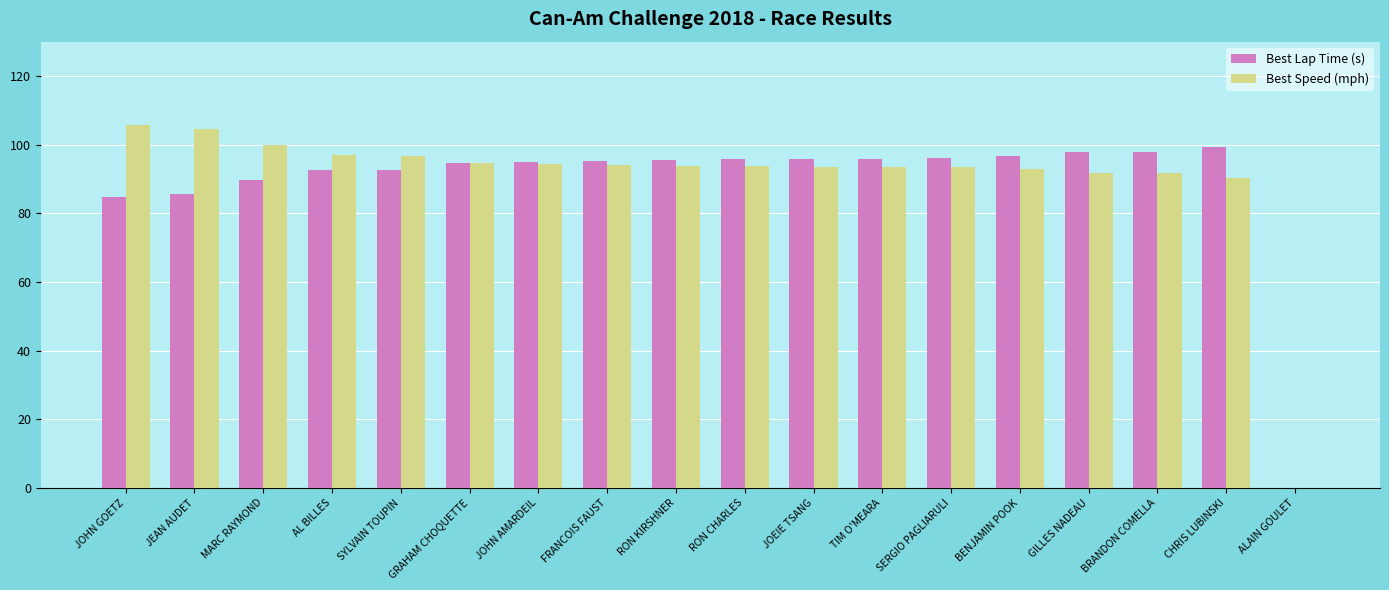

Which series has the largest total across all categories?

Best Speed (mph)